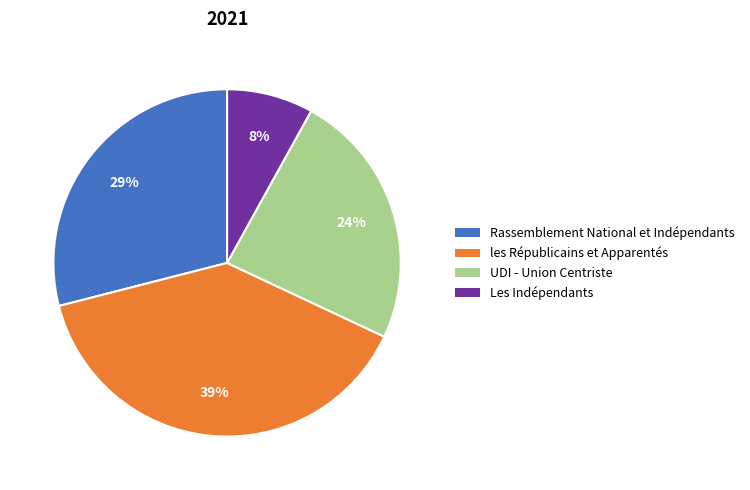

Combined, do UDI - Union Centriste and les Républicains et Apparentés account for over 50%?

Yes